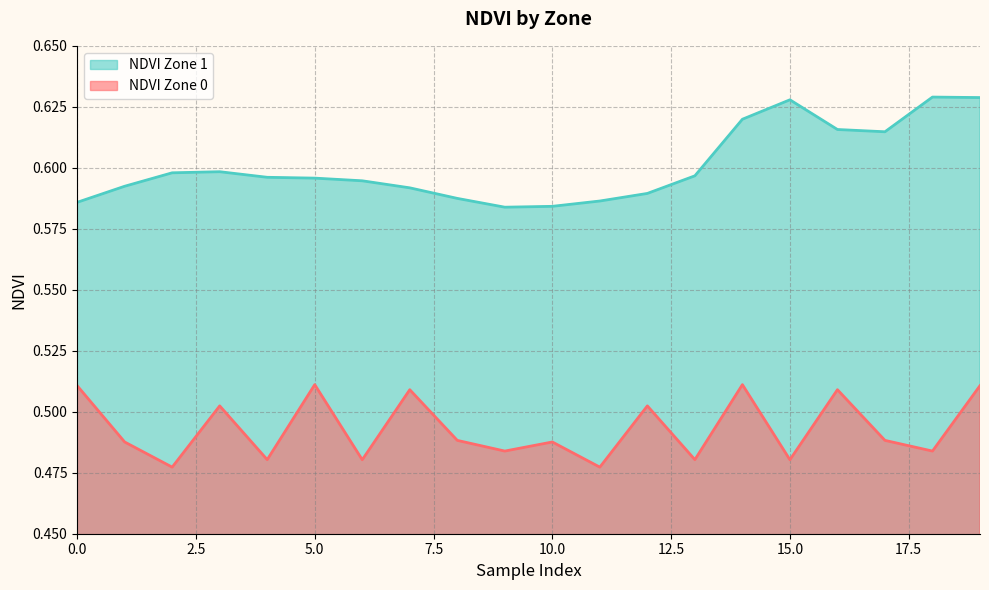

True or false: NDVI Zone 1 and NDVI Zone 0 cross at least once.

False